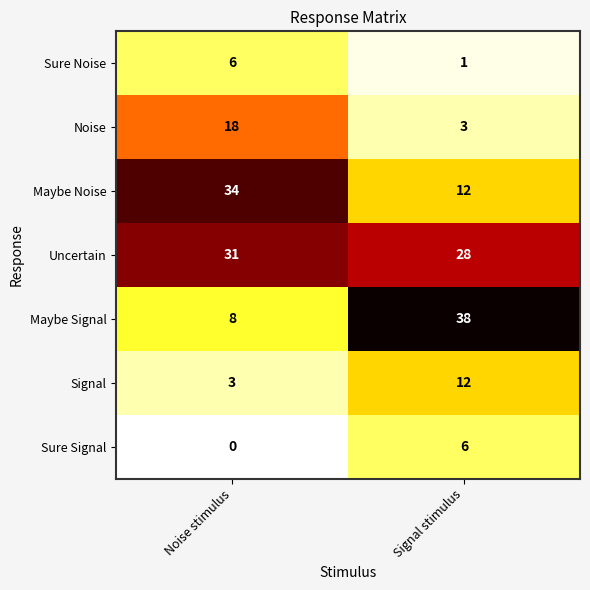

List the labels in order of Signal value, smallest first.

Noise stimulus, Signal stimulus